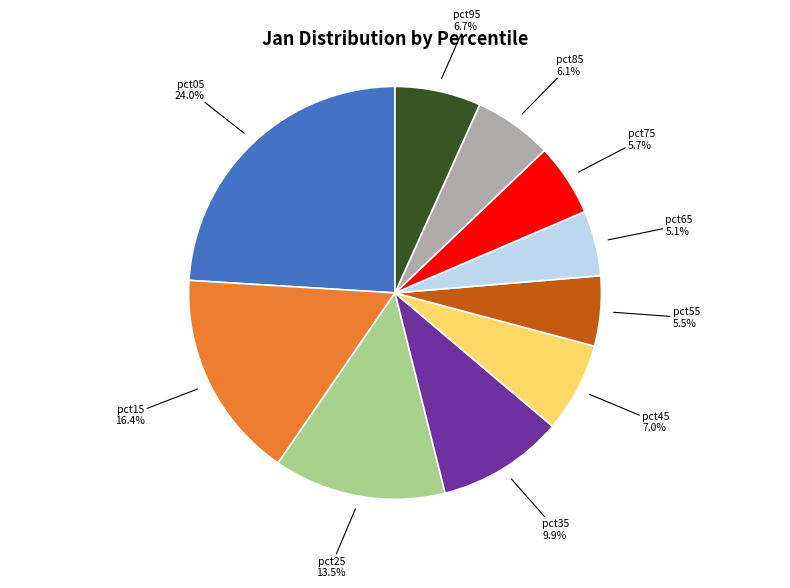

Does any single category account for the majority?

No